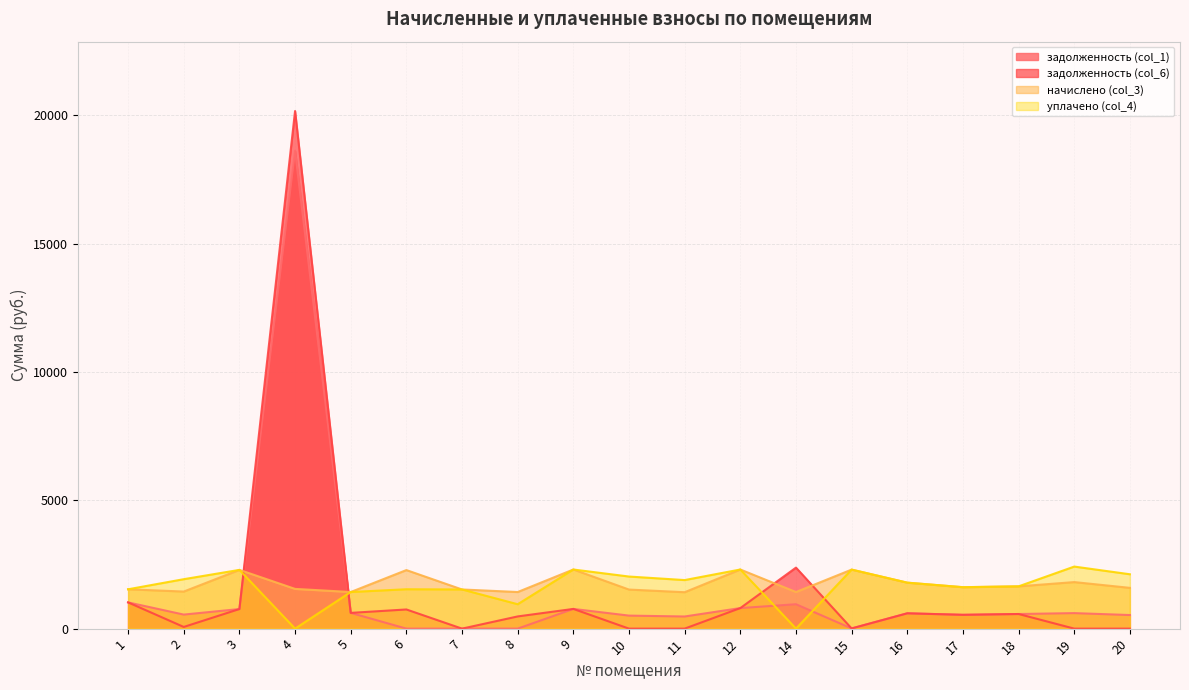

What is the highest value of the задолженность (col_6) series?

20173.5